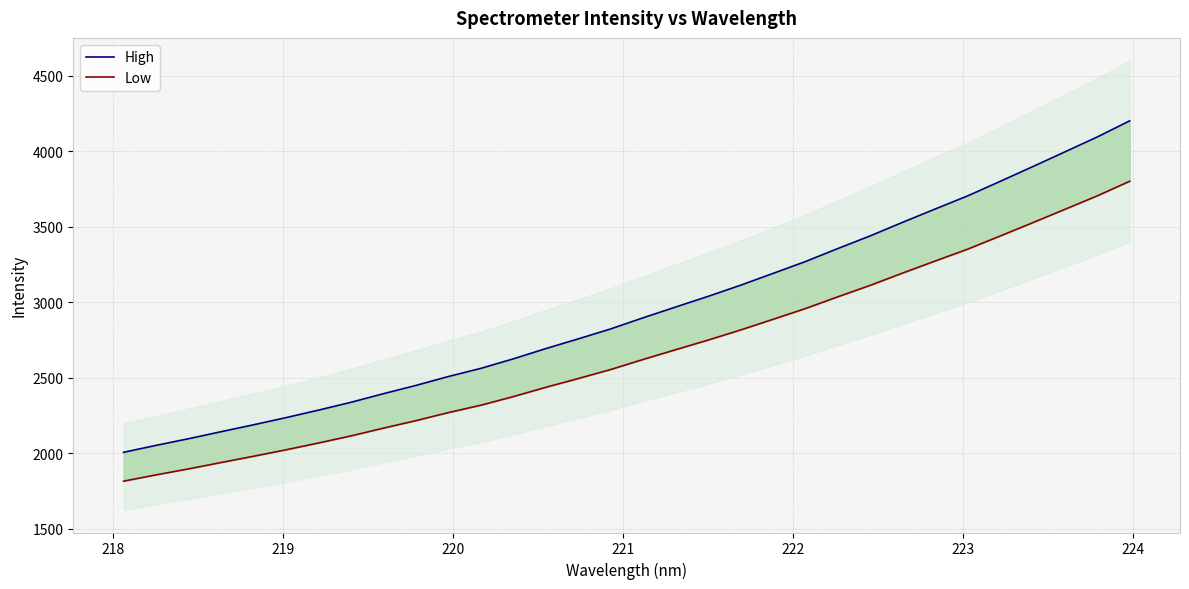

Does the chart have visible grid lines?

Yes